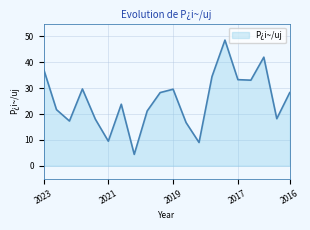

How many lines are shown in the chart?

1